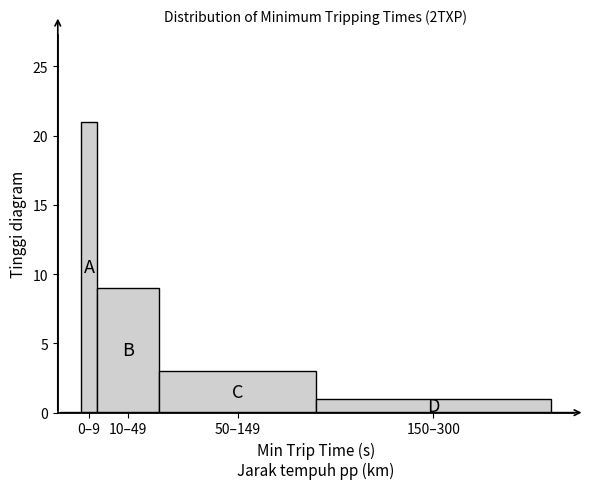

Reading left to right, transcribe all the data shown in this chart.

0–9=21	10–49=9	50–149=3	150–300=1